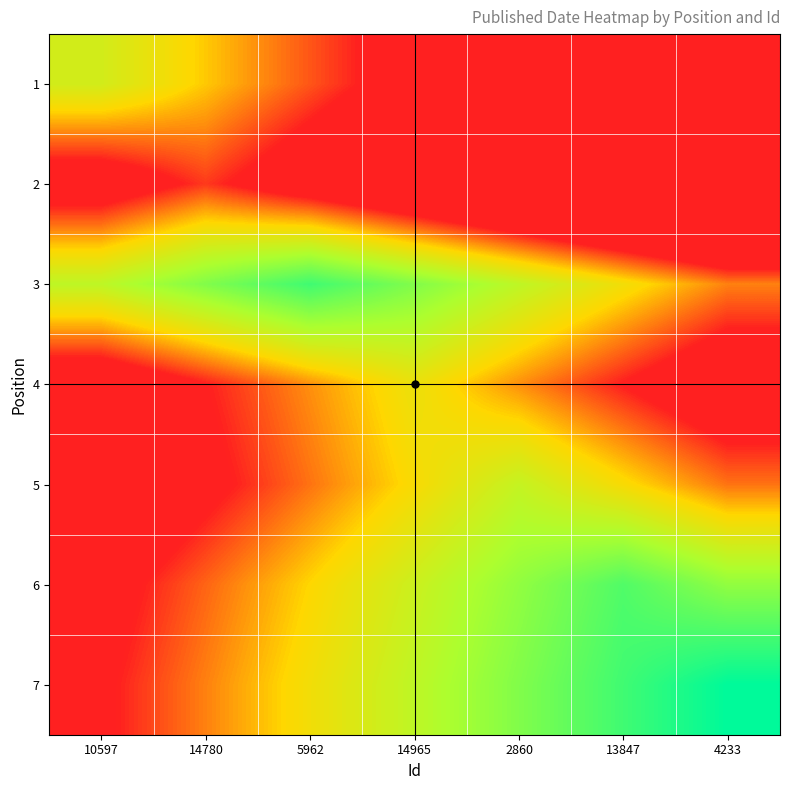

Which category has the highest value across all series?

4233